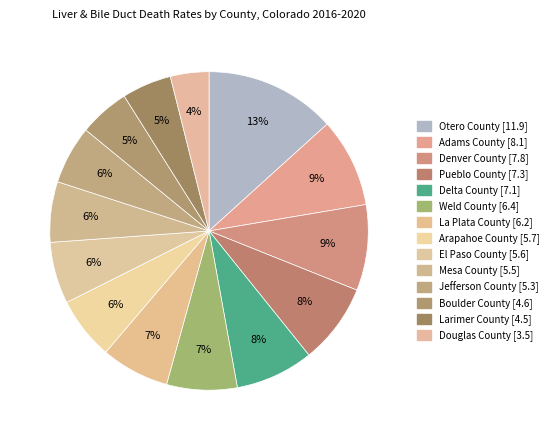

To the nearest percent, what portion does Larimer County represent?

5%